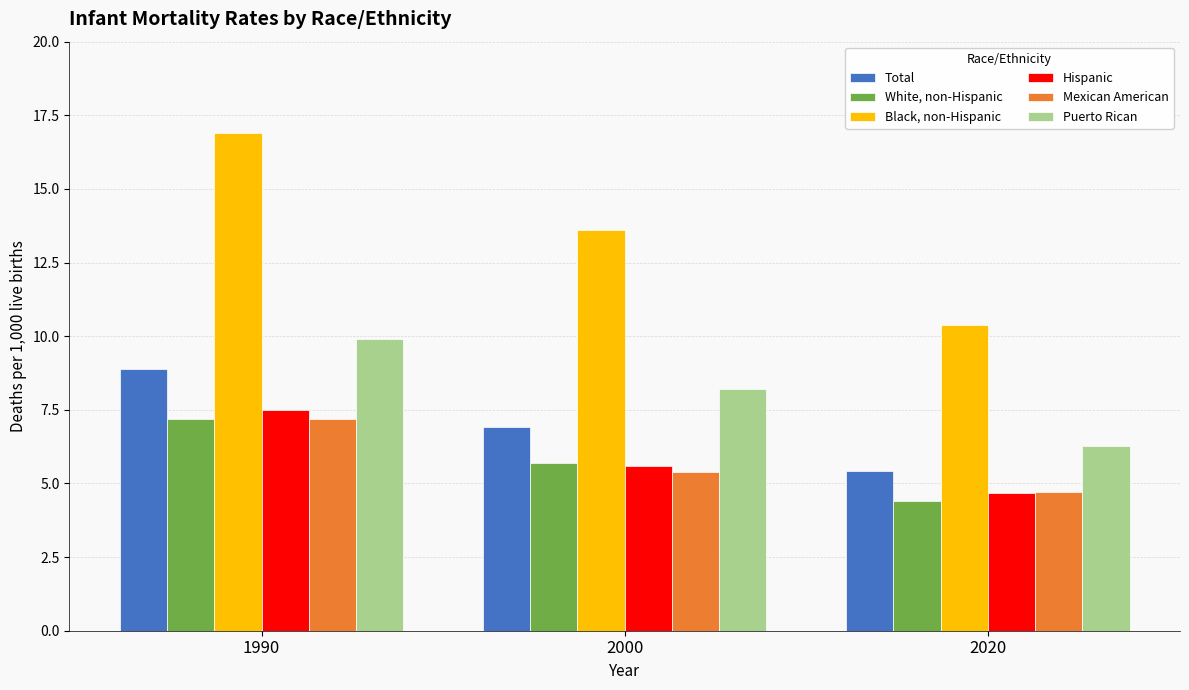

What is the sum of the Total values at 2020 and 1990?

14.3